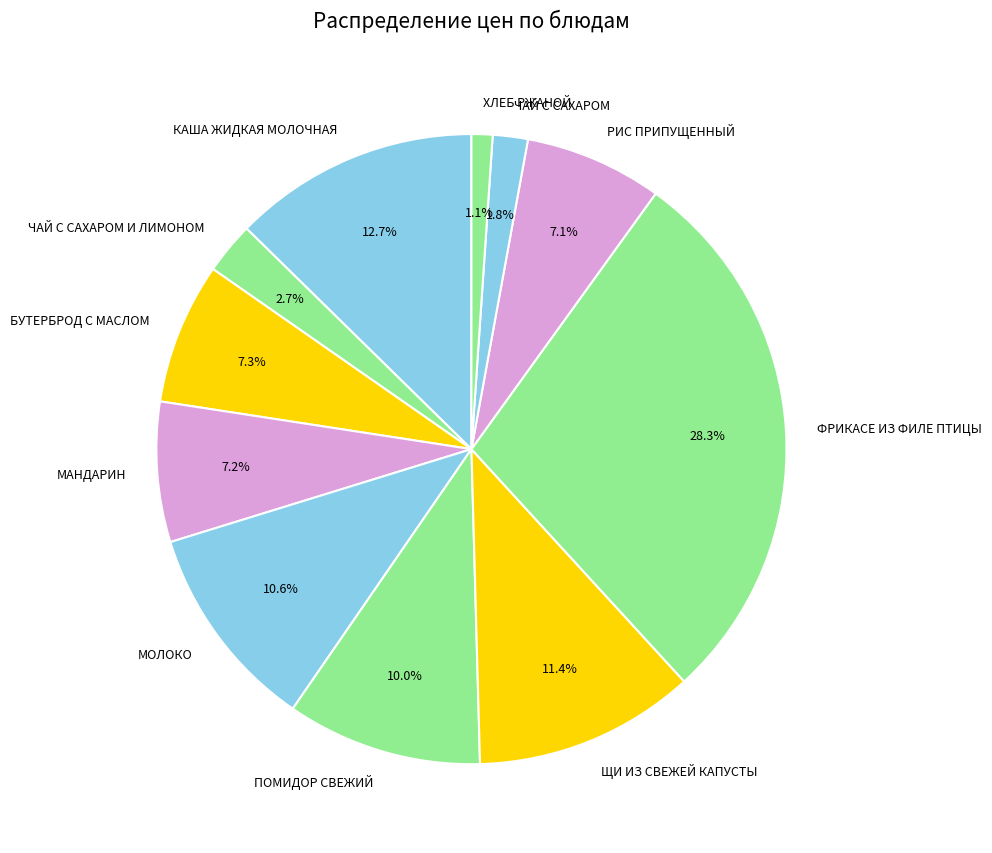

Approximately how many times larger is the value at КАША ЖИДКАЯ МОЛОЧНАЯ compared to ФРИКАСЕ ИЗ ФИЛЕ ПТИЦЫ?

0.4